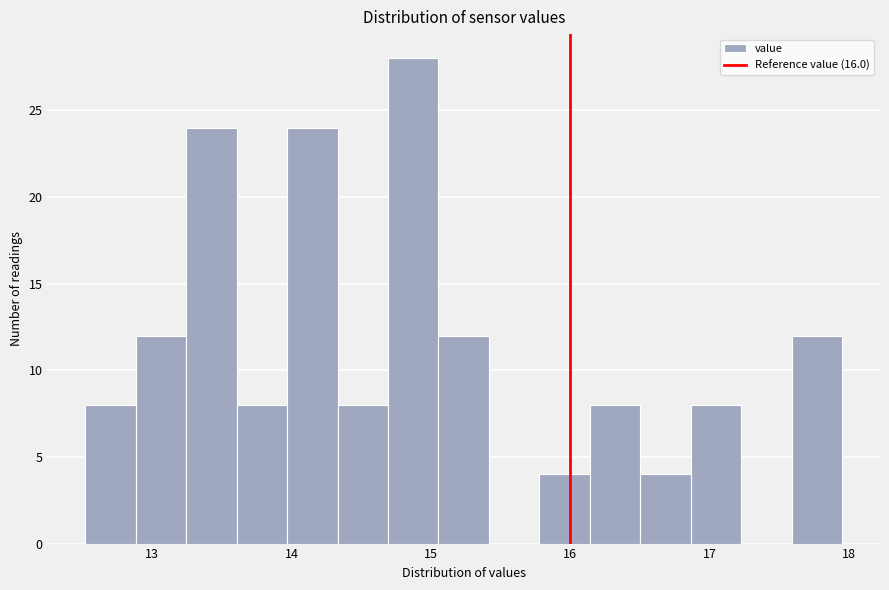

Around what value on the x-axis is the tallest bar? Give the approximate position of its centre, as read against the axis.

14.9